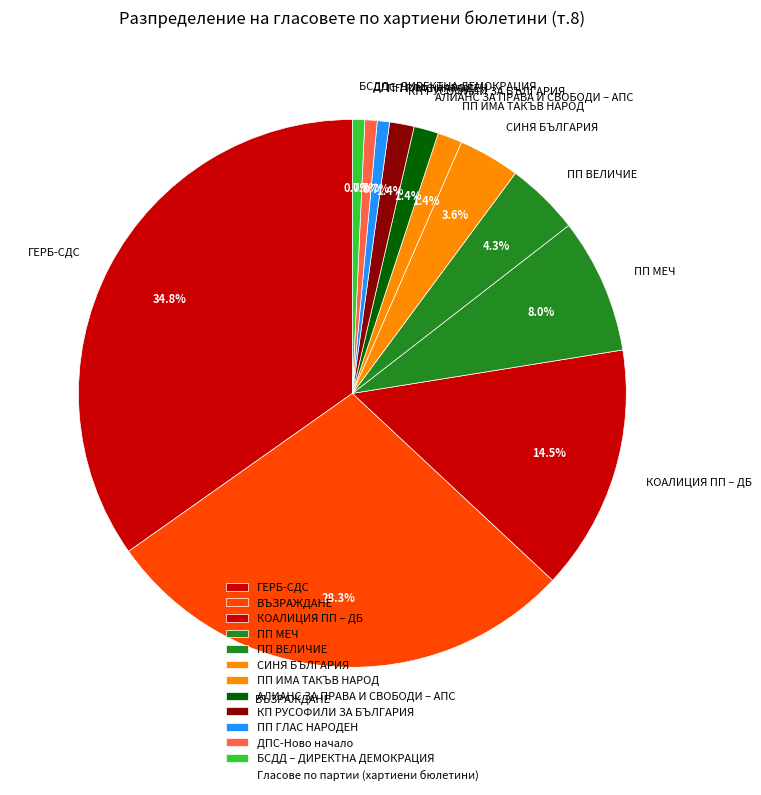

Which category has the biggest portion of the pie?

ГЕРБ-СДС